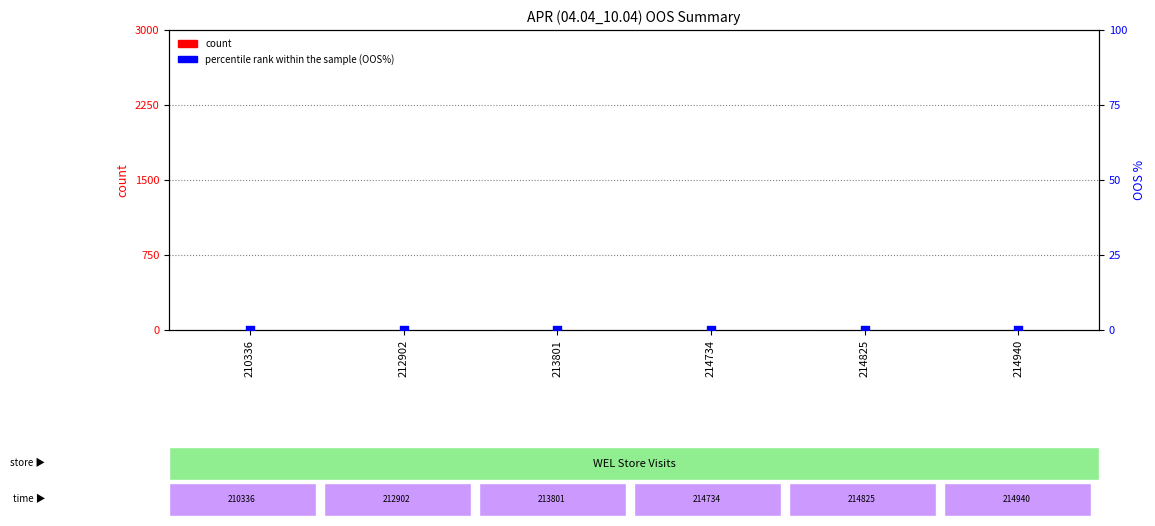

Which series has the largest total across all categories?

count